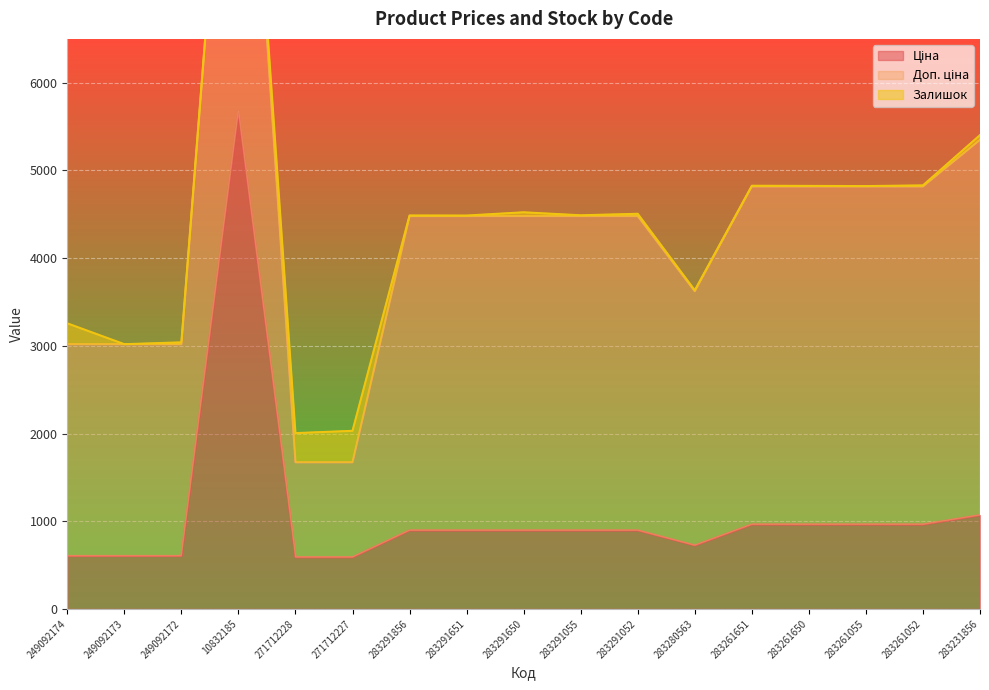

At which category is the sum across all series the highest?

10832185